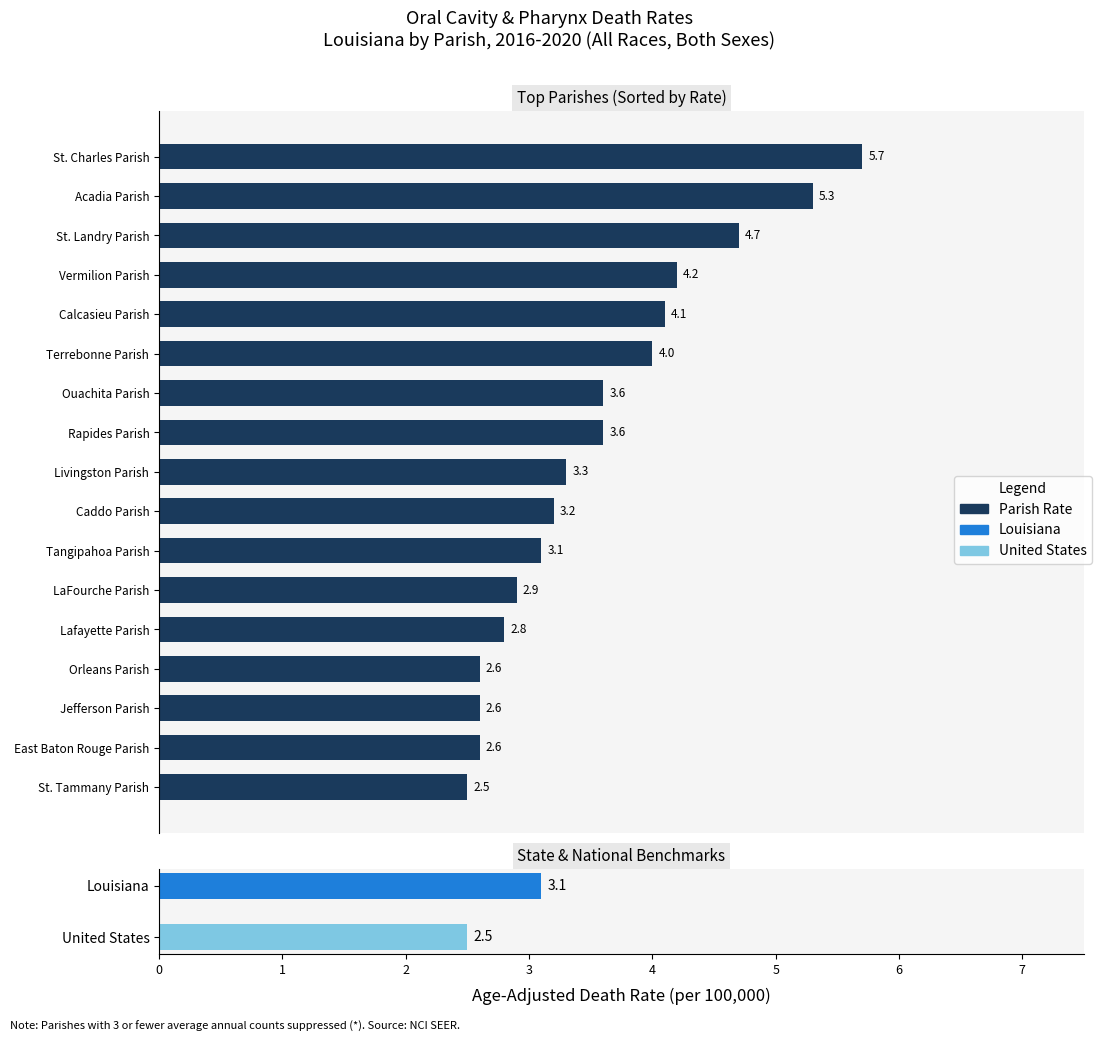

Where is the data nearest to the value 4?

Terrebonne Parish